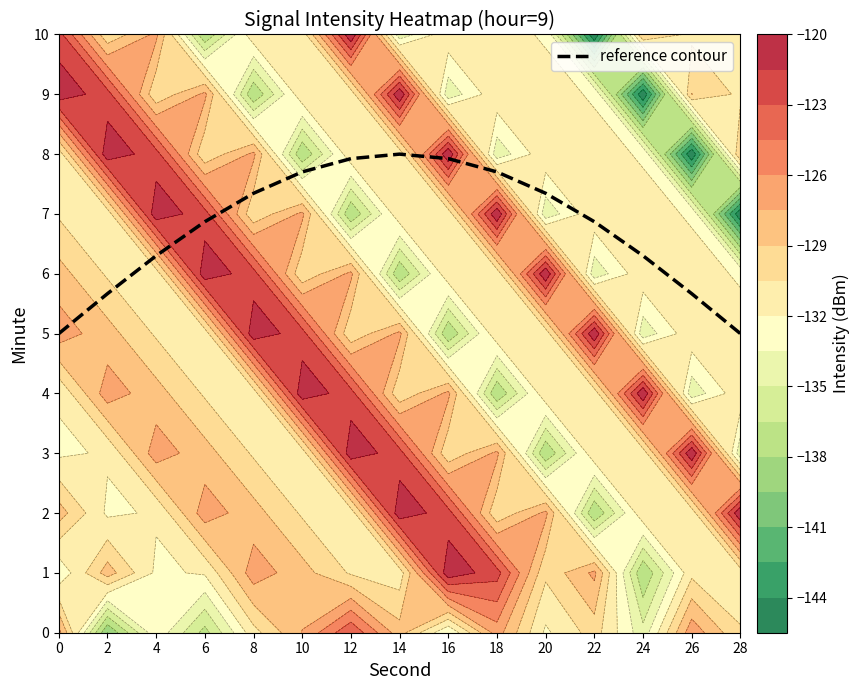

Which category has the highest value across all series?

14